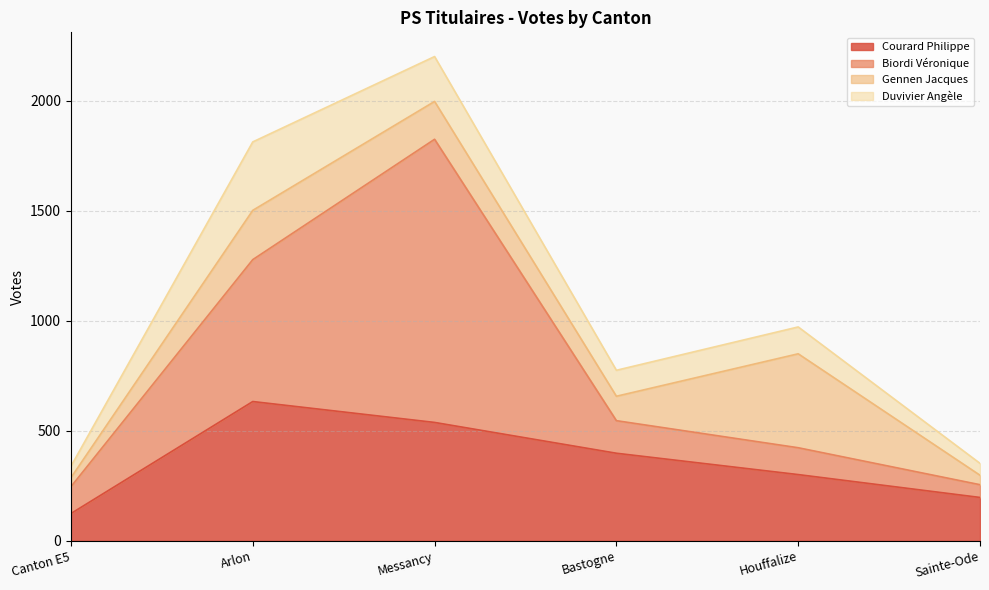

At which category does the chart reach its peak across all series?

Messancy